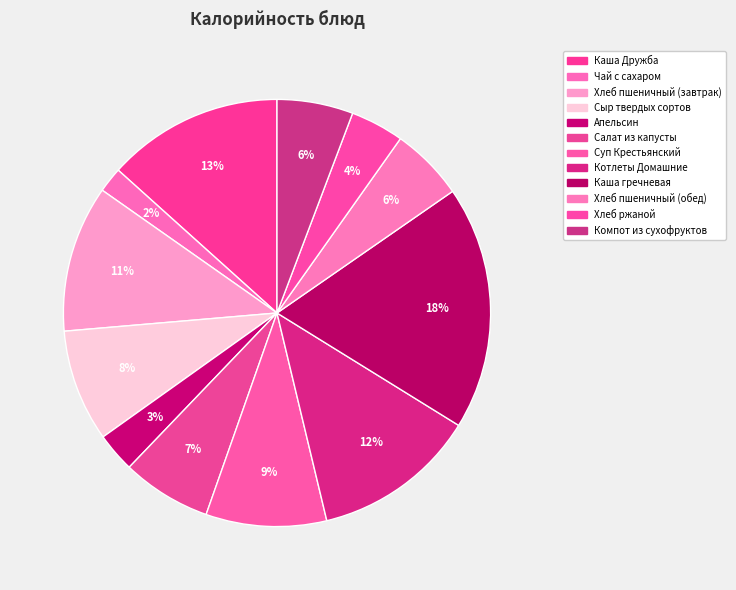

What percentage is NOT represented by Хлеб пшеничный (завтрак)?

88.9%